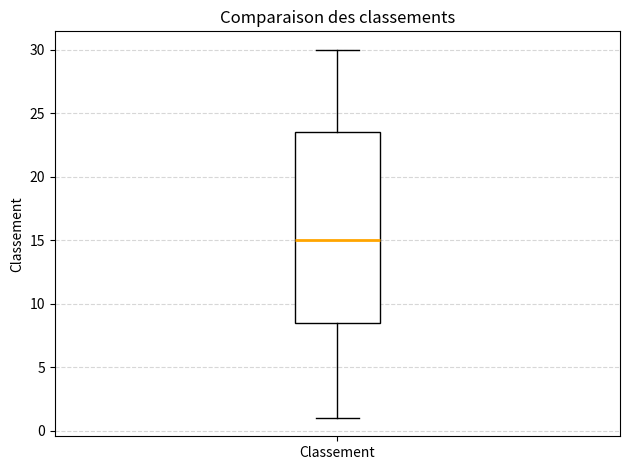

Read this box plot against the y-axis: the position of the median line, the range covered by the box, and the ends of both whiskers. The values are not printed on the chart, so give them approximately, as read against the axis.

median 15.0, box 8.5 to 23.5, whiskers 1.0 to 30.0